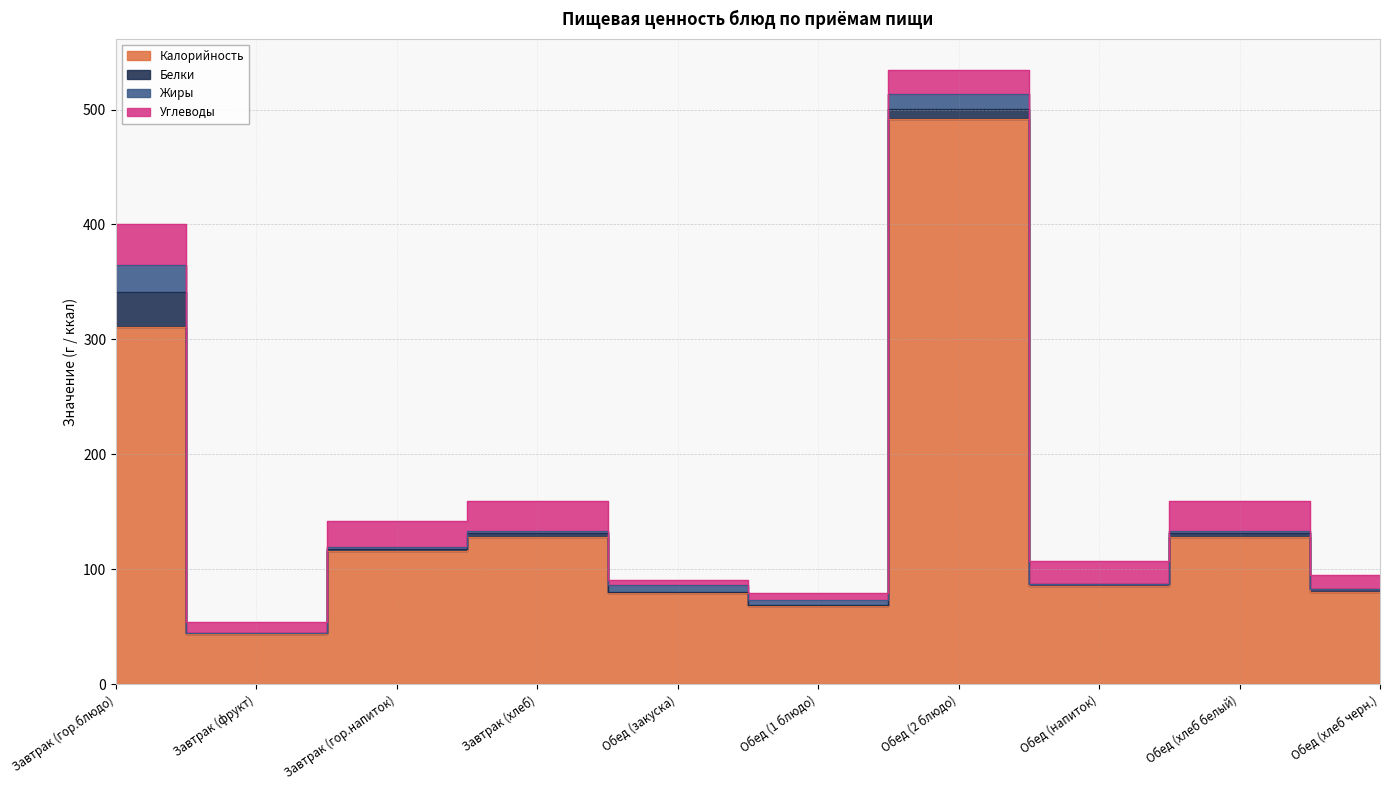

What is the difference between the second highest and second lowest values in the Жиры series?

12.5